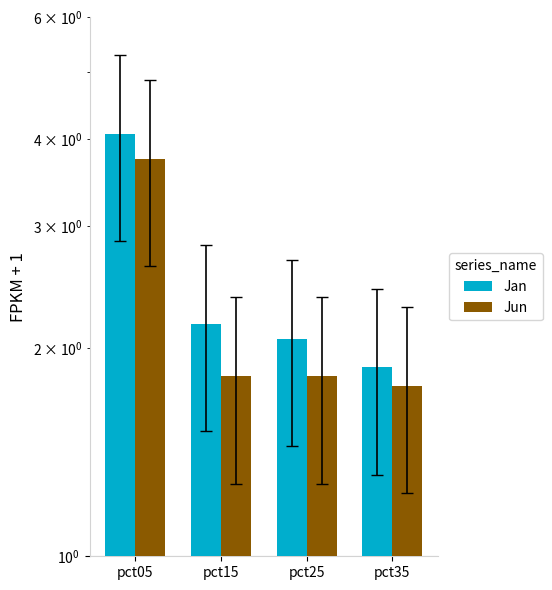

At which label does Jan first exceed 2?

pct05